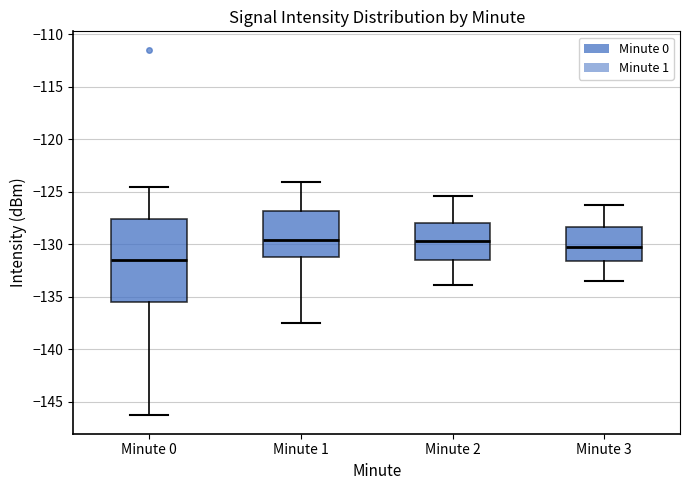

Reading left to right, read every box against the y-axis: the position of its median line, the range the box covers, and the ends of its whiskers. The values are not printed on the chart, so give them approximately, as read against the axis.

Minute 0: median -131.5, box -135.5 to -127.5, whiskers -146.5 to -124.5
Minute 1: median -129.5, box -131.0 to -127.0, whiskers -137.5 to -124.0
Minute 2: median -129.5, box -131.5 to -128.0, whiskers -134.0 to -125.5
Minute 3: median -130.0, box -131.5 to -128.5, whiskers -133.5 to -126.0